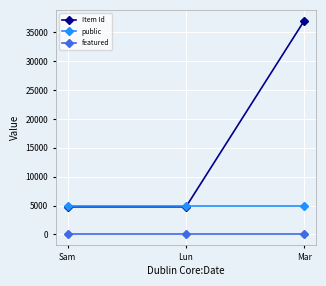

At which category is the sum across all series the highest?

Mar